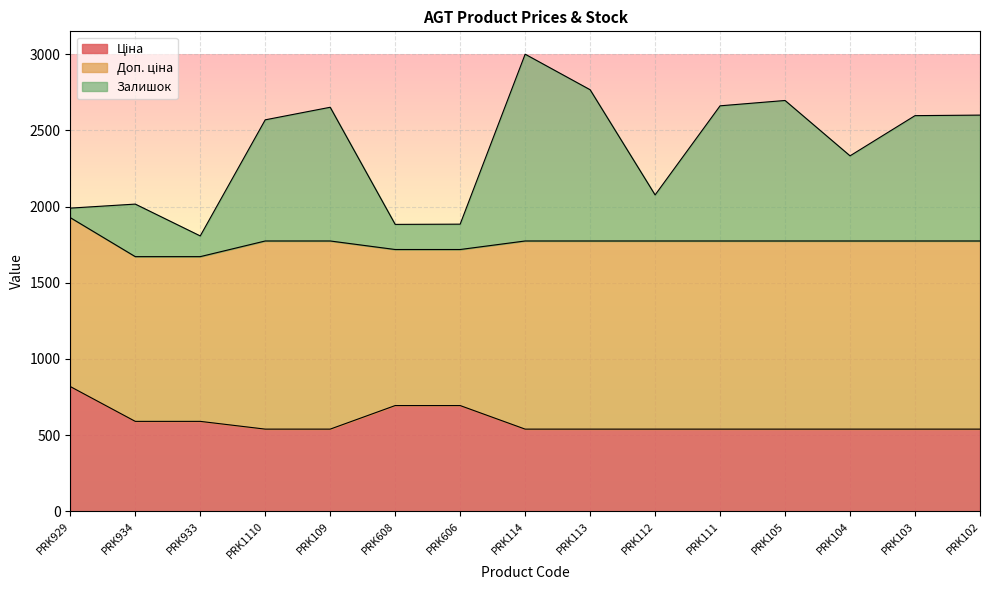

What is the average value of the Ціна series?

585.0